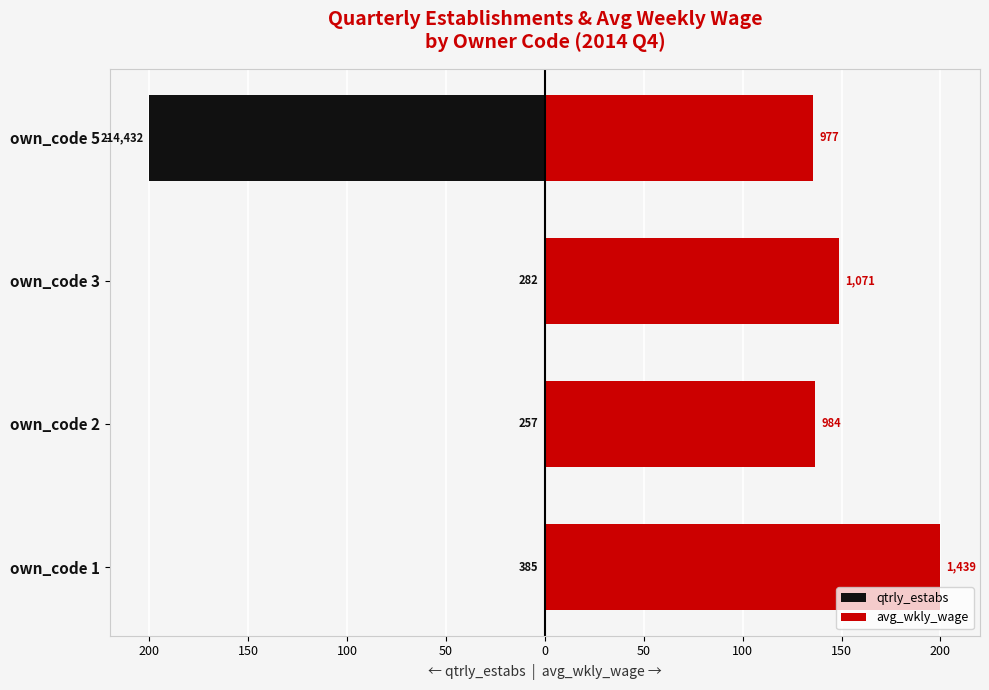

The value of qtrly_estabs at own_code 3 is -0.3. True or false?

True